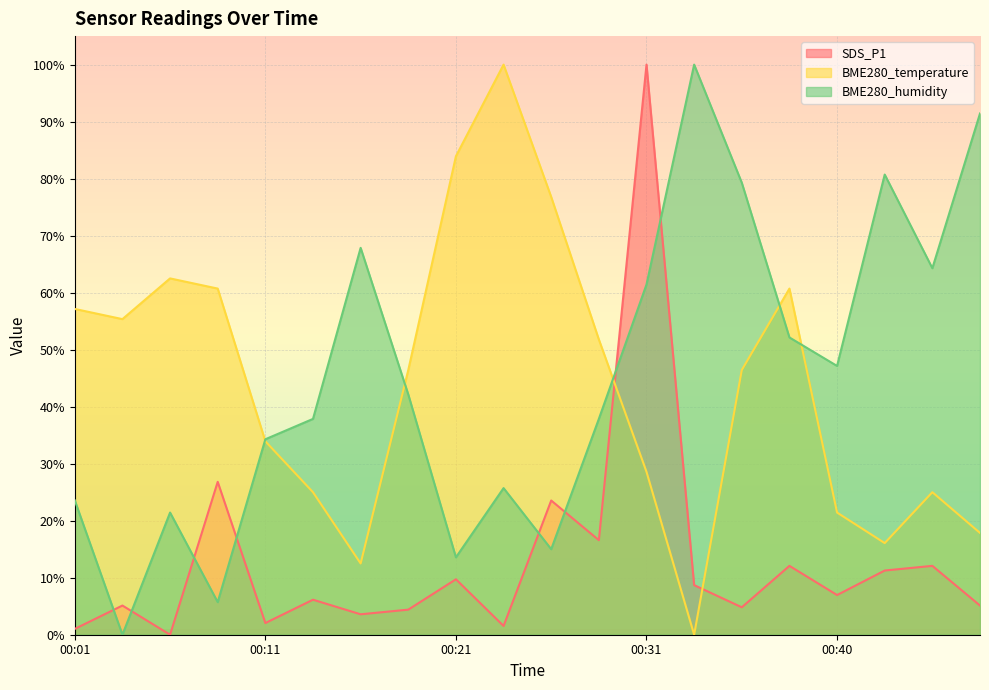

Reading left to right, what are all the values shown in this chart?

SDS_P1: 1.0	5.1	0.0	26.8	2.0	6.1	3.6	4.4	9.7	1.5	23.5	16.6	100.0	8.7	4.8	12.1	7.0	11.3	12.1	5.1
BME280_temperature: 57.1	55.4	62.5	60.7	33.9	25.0	12.5	46.4	83.9	100.0	76.8	51.8	28.6	0.0	46.4	60.7	21.4	16.1	25.0	17.9
BME280_humidity: 23.6	0.0	21.4	5.7	34.3	37.9	67.9	42.1	13.6	25.7	15.0	37.9	61.4	100.0	79.3	52.1	47.1	80.7	64.3	91.4